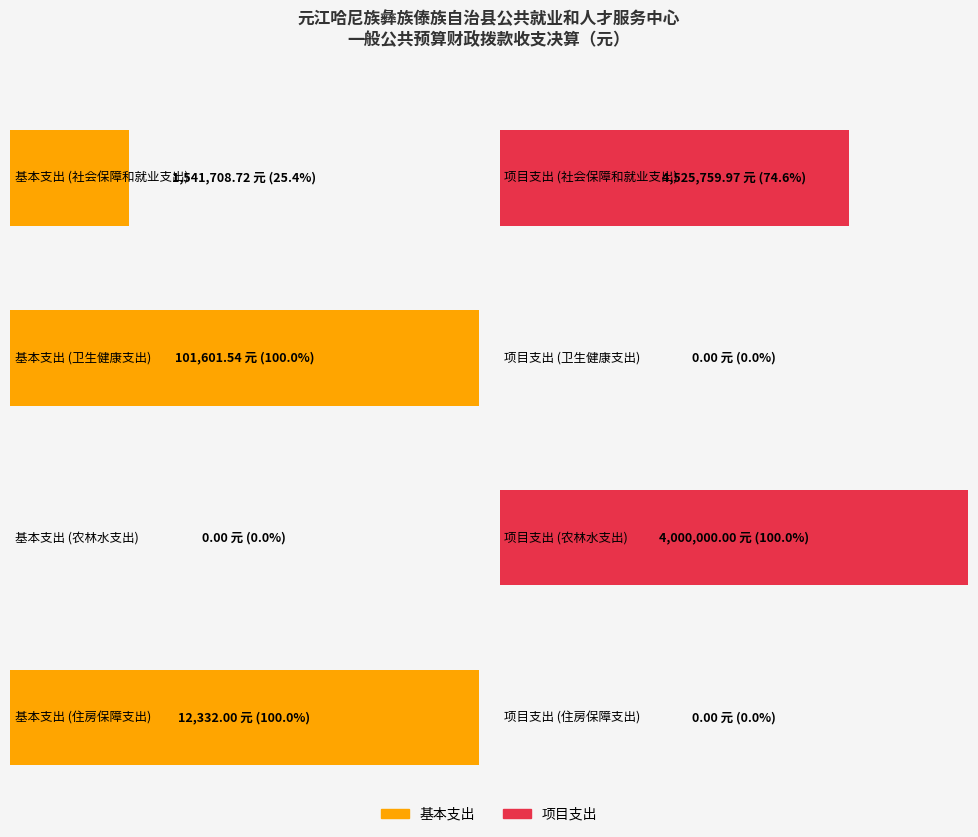

What is the approximate value of 项目支出 at 社会保障和就业支出?

4525760.0